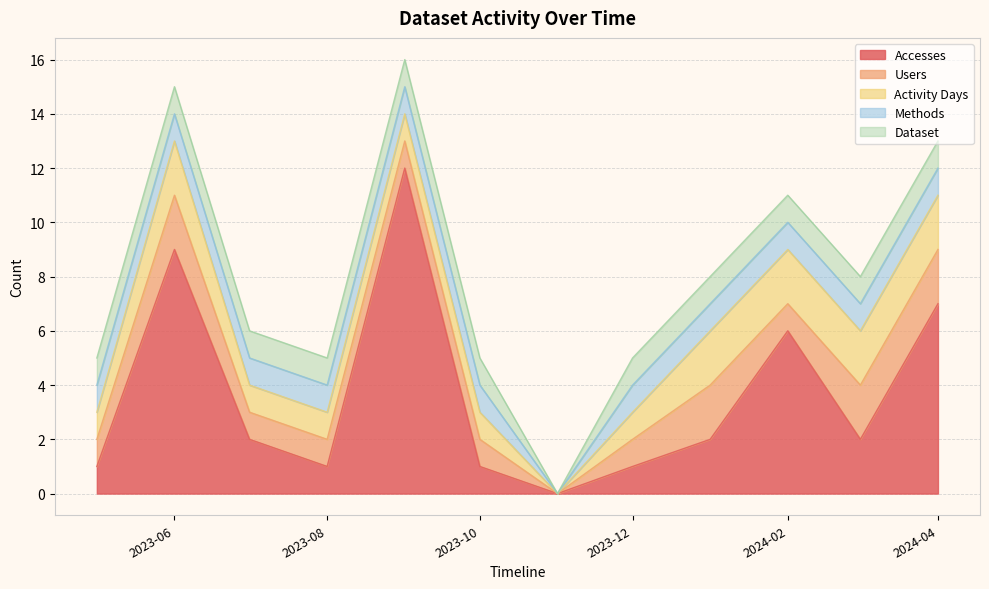

How many positive values does the Methods series have?

11